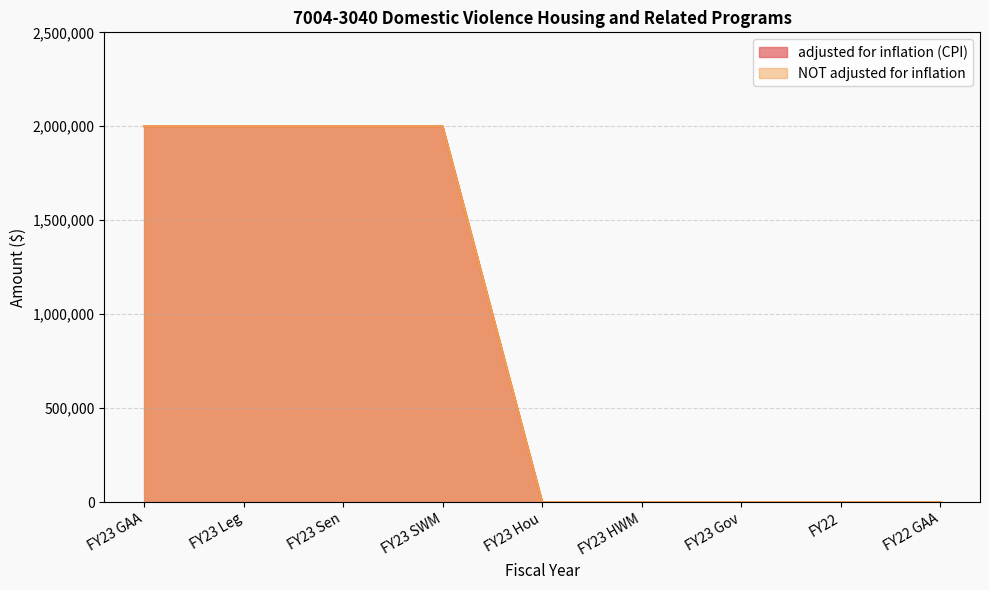

True or false: adjusted for inflation (CPI) and NOT adjusted for inflation cross at least once.

False